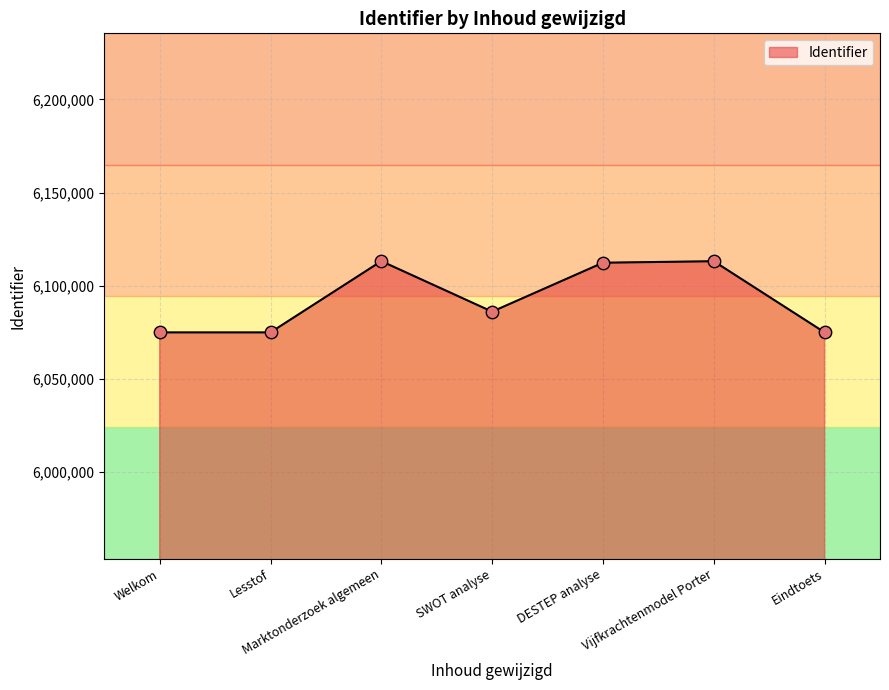

Approximately how many times larger is the value at Welkom compared to Lesstof?

1.0